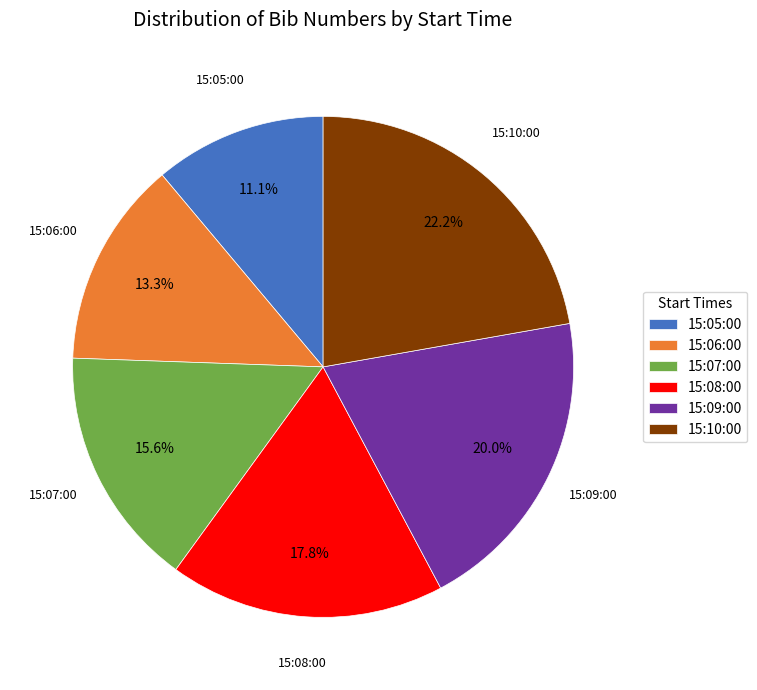

The 15:05:00 slice represents 11% of the pie. True or false?

True